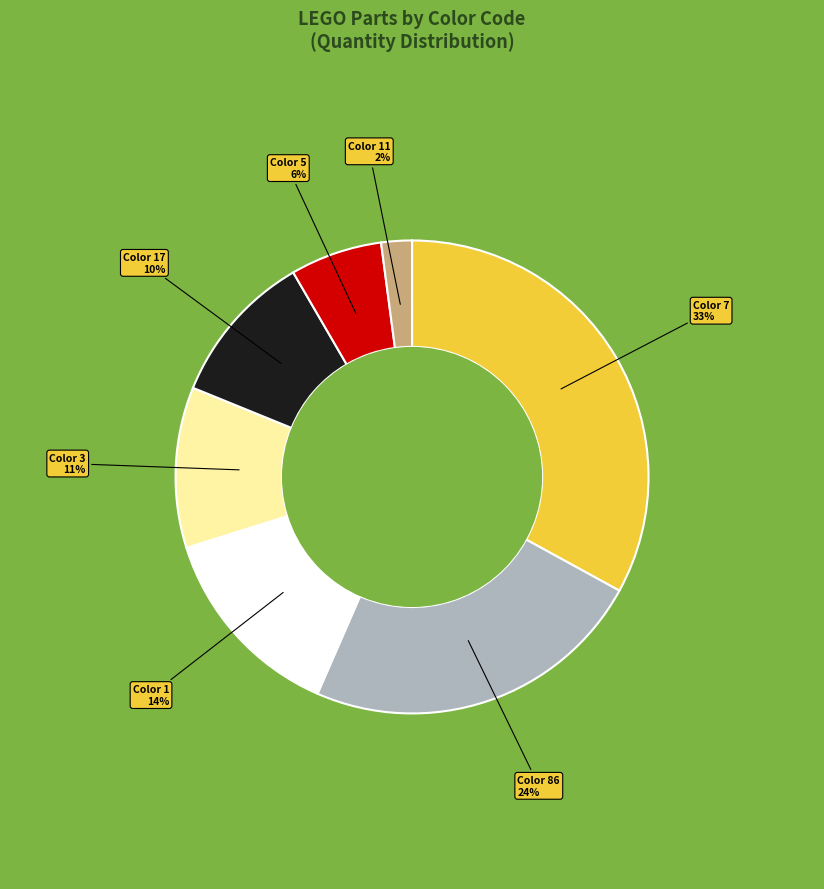

How many slices are in this pie chart?

7